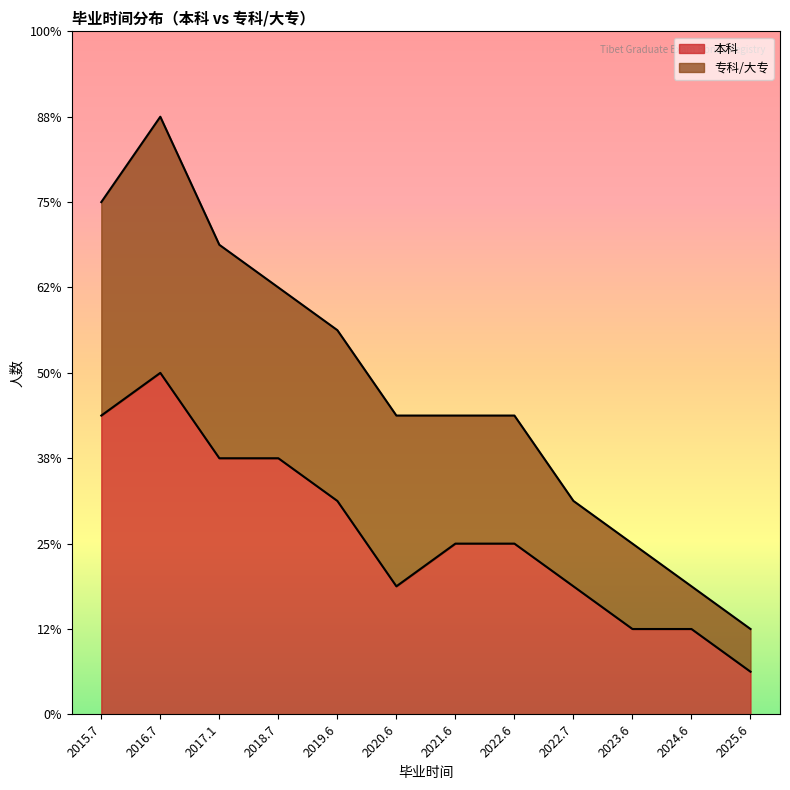

What is the sum of the values at 2021.6 and 2022.6?

8